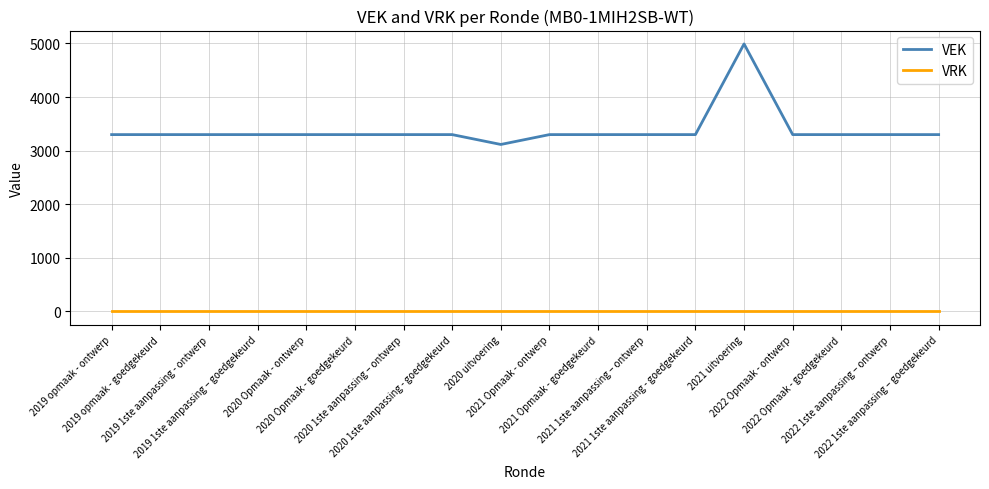

Count the number of data series in this chart.

2